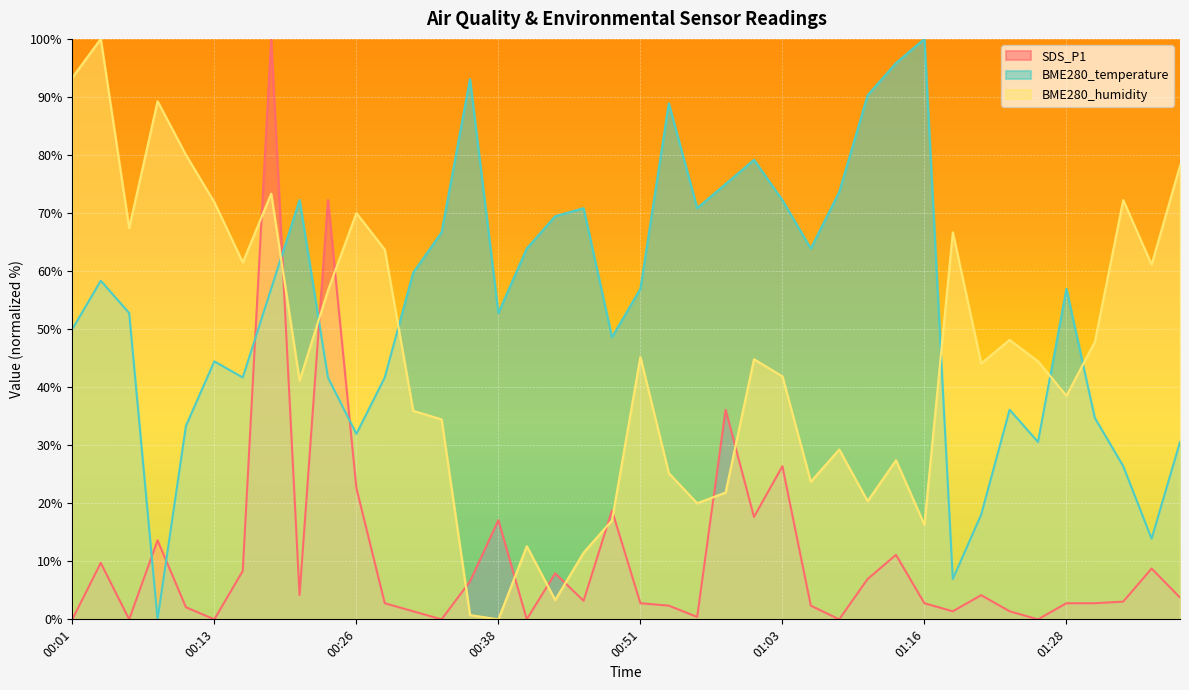

Reading left to right, transcribe all the data shown in this chart.

SDS_P1: 0.0	9.7	0.0	13.6	2.1	0.0	8.3	100.0	4.2	72.2	22.6	2.8	1.4	0.0	6.5	17.1	0.0	7.9	3.2	18.8	2.8	2.4	0.4	36.1	17.6	26.4	2.4	0.0	6.9	11.1	2.8	1.4	4.2	1.4	0.0	2.8	2.8	3.1	8.8	3.8
BME280_temperature: 50.0	58.3	52.8	0.0	33.3	44.4	41.7	56.9	72.2	41.7	31.9	41.7	59.7	66.7	93.1	52.8	63.9	69.4	70.8	48.6	56.9	88.9	70.8	75.0	79.2	72.2	63.9	73.6	90.3	95.8	100.0	6.9	18.1	36.1	30.6	56.9	34.7	26.4	13.9	30.6
BME280_humidity: 93.3	100.0	67.4	89.3	80.0	71.9	61.5	73.3	41.1	56.7	70.0	63.7	35.9	34.4	0.7	0.0	12.6	3.3	11.5	17.0	45.2	25.2	20.0	21.9	44.8	41.9	23.7	29.3	20.4	27.4	16.3	66.7	44.1	48.1	44.4	38.5	47.8	72.2	61.1	78.1